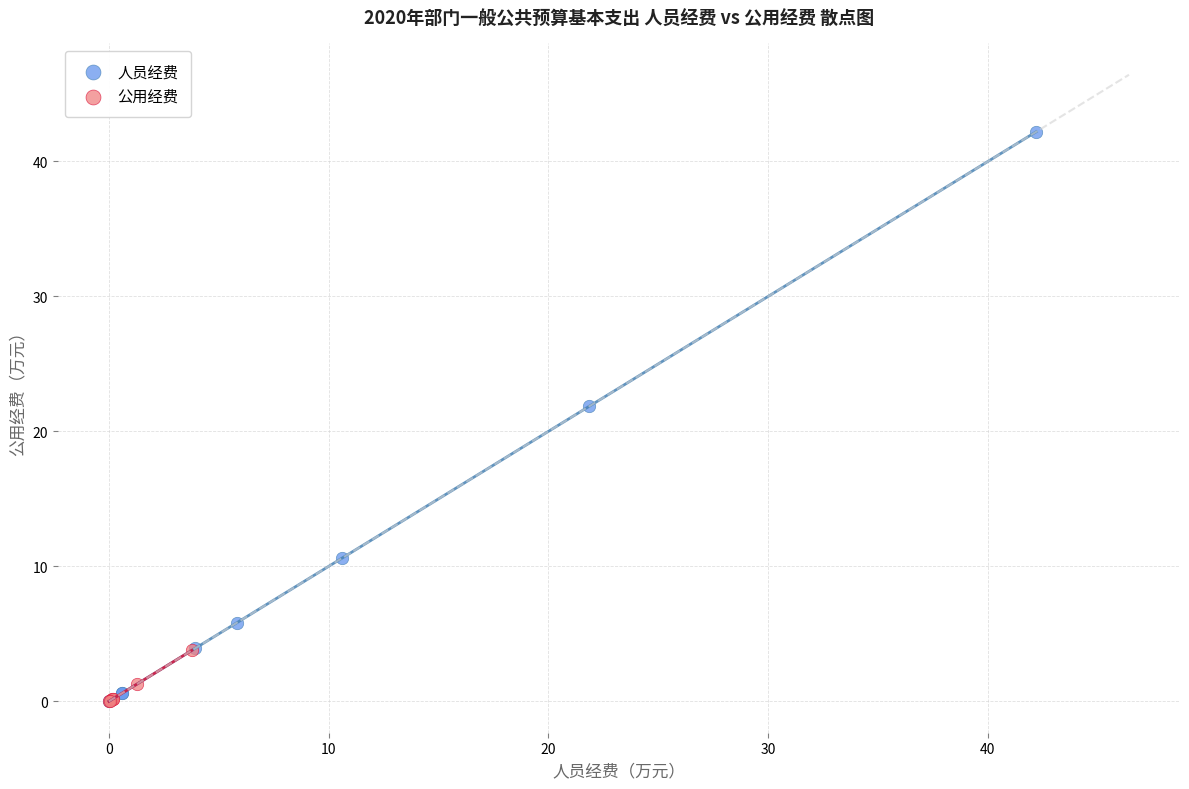

Which series has the widest spread of Y values?

人员经费